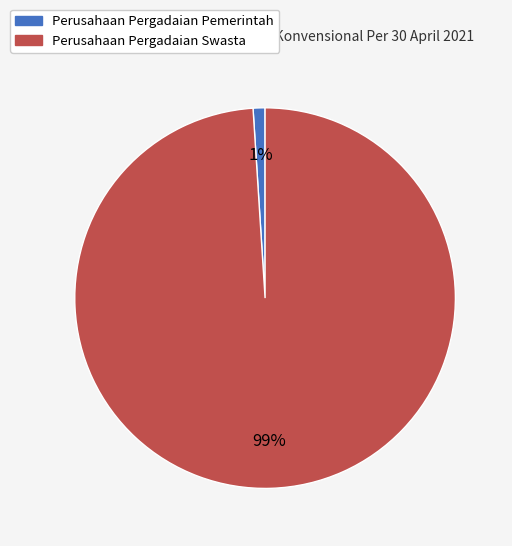

Do Perusahaan Pergadaian Swasta and Perusahaan Pergadaian Pemerintah together represent more than half of the pie?

Yes